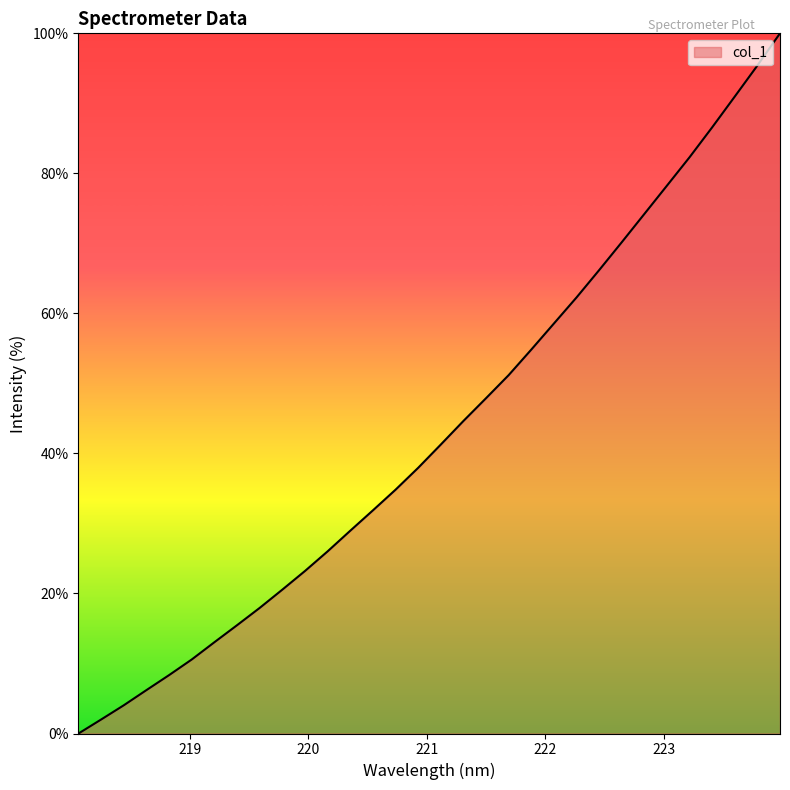

What is the maximum value shown in the chart?

100.0